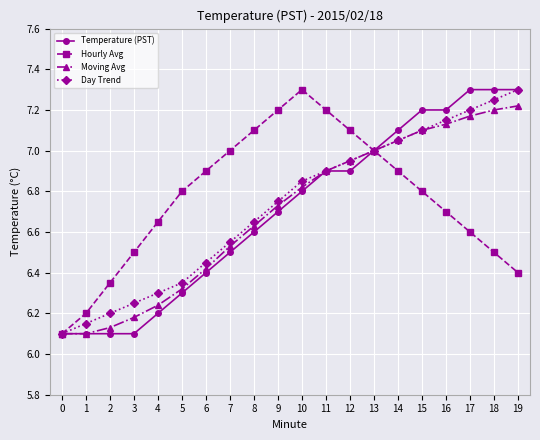

True or false: Day Trend has a value of 9.5 at 12.

False